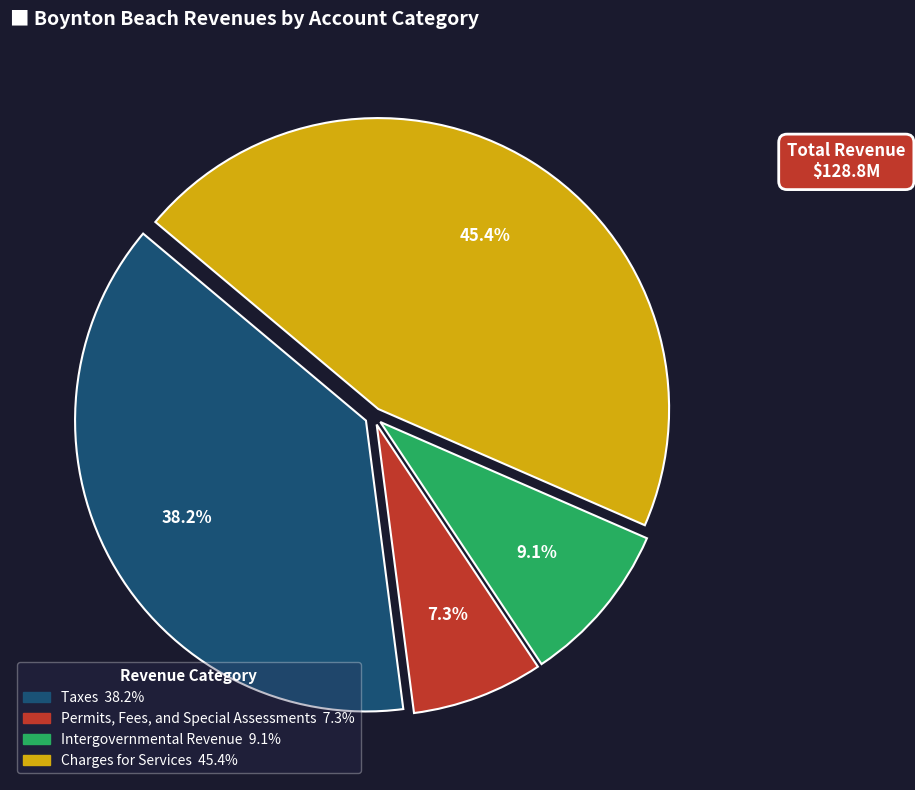

Does any single category account for the majority?

No